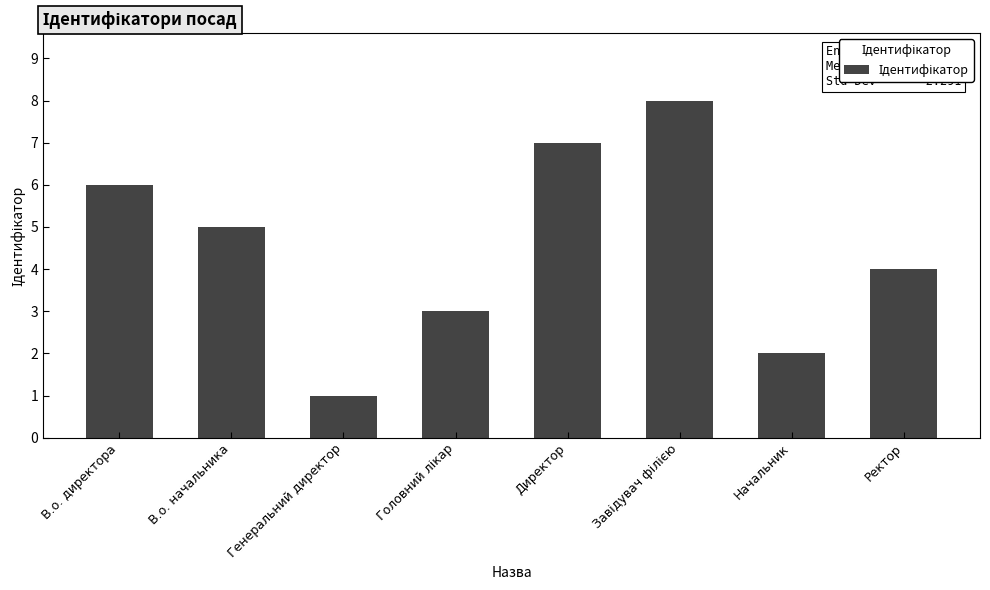

Is it true that the value at Начальник is 1?

False